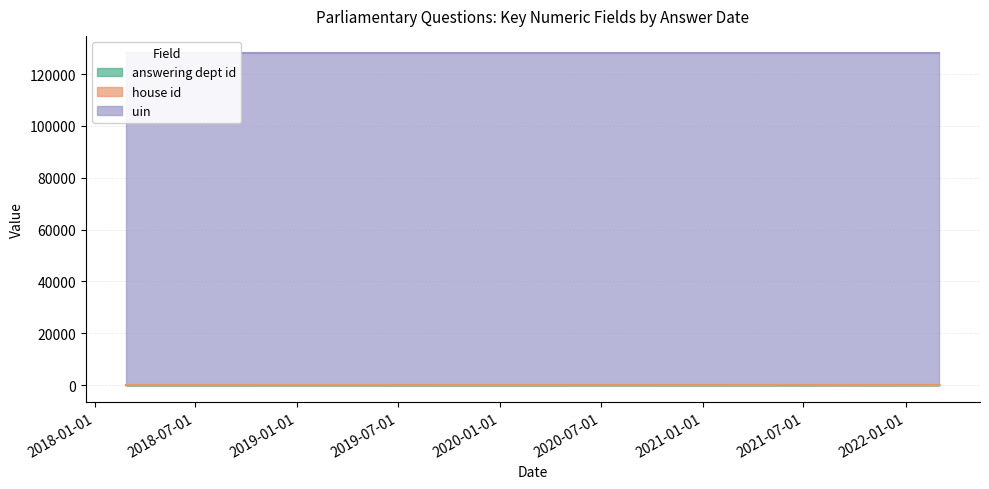

At which category is the sum across all series the highest?

2022-03-03